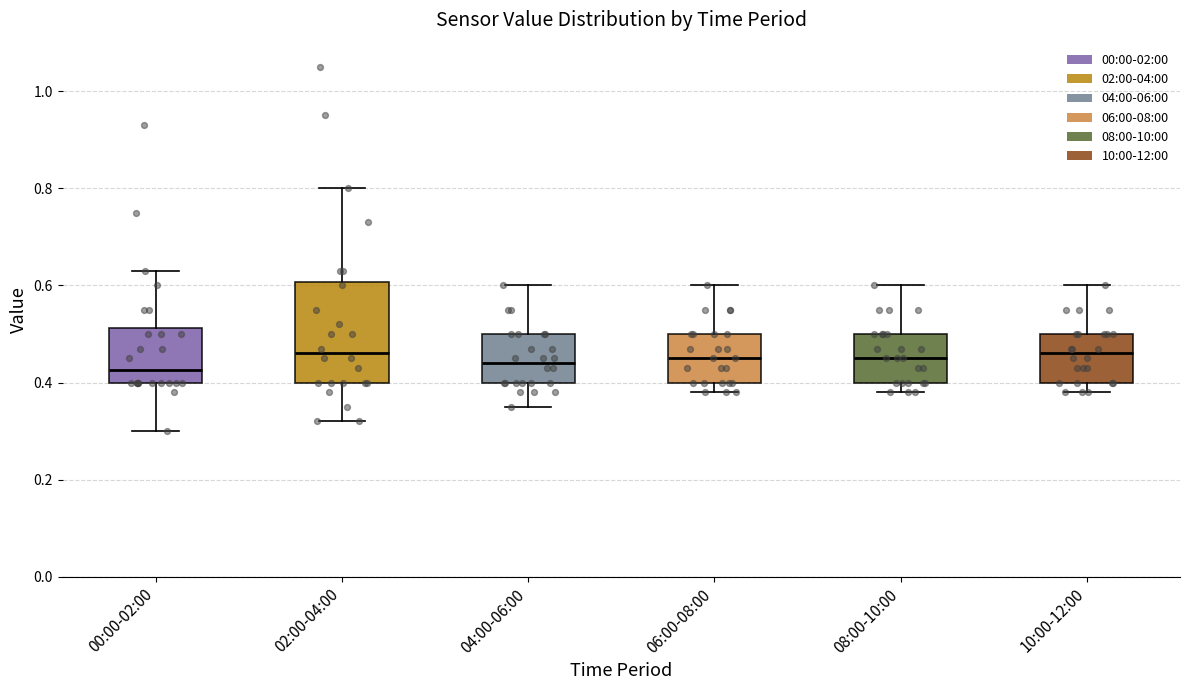

Comparing the boxes themselves (not the whiskers), which one is the tallest?

02:00-04:00